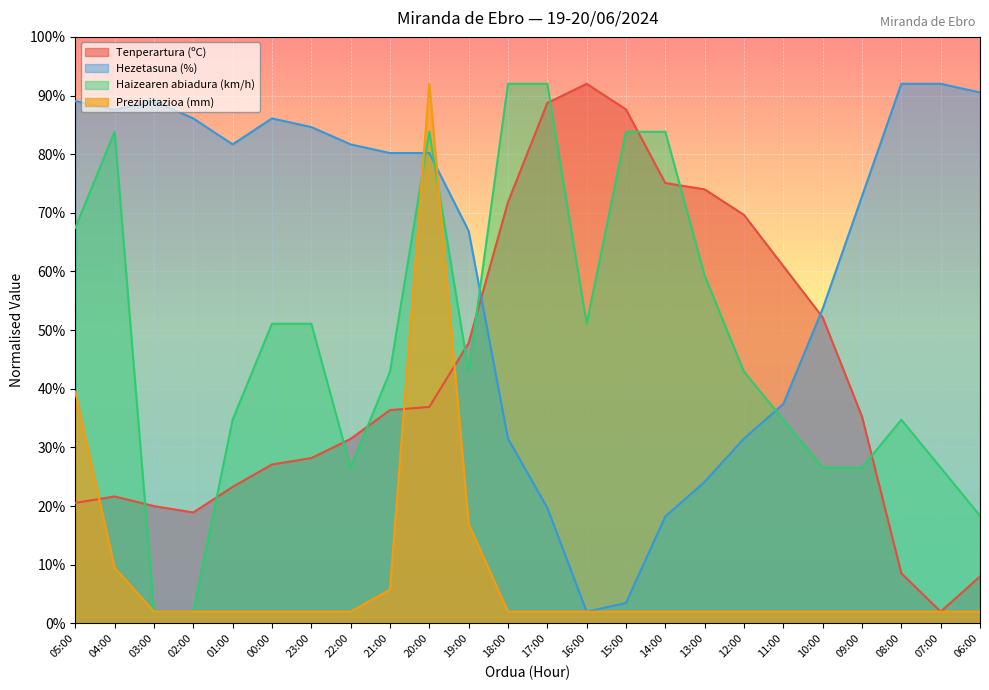

Reading right to left, extract all data points from this chart.

Tenperartura (ºC): 06:00=8.0	07:00=2.0	08:00=8.5	09:00=35.3	10:00=52.2	11:00=60.9	12:00=69.6	13:00=74.0	14:00=75.1	15:00=87.6	16:00=92.0	17:00=88.7	18:00=71.8	19:00=47.8	20:00=36.9	21:00=36.4	22:00=31.5	23:00=28.2	00:00=27.1	01:00=23.3	02:00=18.9	03:00=20.0	04:00=21.6	05:00=20.5
Hezetasuna (%): 06:00=90.5	07:00=92.0	08:00=92.0	09:00=72.8	10:00=53.6	11:00=37.4	12:00=31.5	13:00=24.1	14:00=18.2	15:00=3.5	16:00=2.0	17:00=19.7	18:00=31.5	19:00=66.9	20:00=80.2	21:00=80.2	22:00=81.7	23:00=84.6	00:00=86.1	01:00=81.7	02:00=86.1	03:00=89.0	04:00=87.6	05:00=89.0
Haizearen abiadura (km/h): 06:00=18.4	07:00=26.5	08:00=34.7	09:00=26.5	10:00=26.5	11:00=34.7	12:00=42.9	13:00=59.3	14:00=83.8	15:00=83.8	16:00=51.1	17:00=92.0	18:00=92.0	19:00=42.9	20:00=83.8	21:00=42.9	22:00=26.5	23:00=51.1	00:00=51.1	01:00=34.7	02:00=2.0	03:00=2.0	04:00=83.8	05:00=67.5
Prezipitazioa (mm): 06:00=2.0	07:00=2.0	08:00=2.0	09:00=2.0	10:00=2.0	11:00=2.0	12:00=2.0	13:00=2.0	14:00=2.0	15:00=2.0	16:00=2.0	17:00=2.0	18:00=2.0	19:00=17.0	20:00=92.0	21:00=5.7	22:00=2.0	23:00=2.0	00:00=2.0	01:00=2.0	02:00=2.0	03:00=2.0	04:00=9.5	05:00=39.5